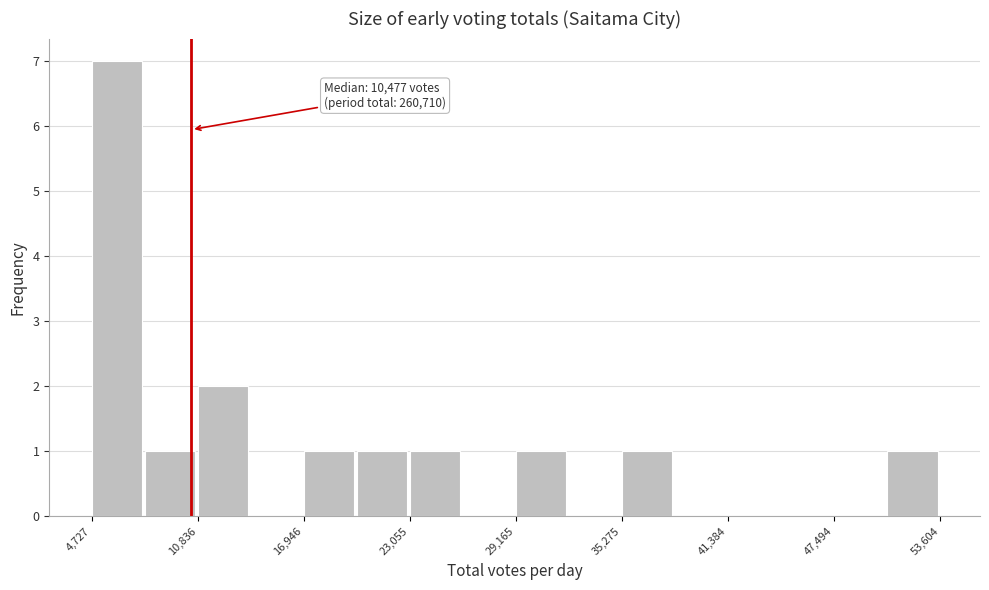

Around what value on the x-axis is the tallest bar? Give the approximate position of its centre, as read against the axis.

6000